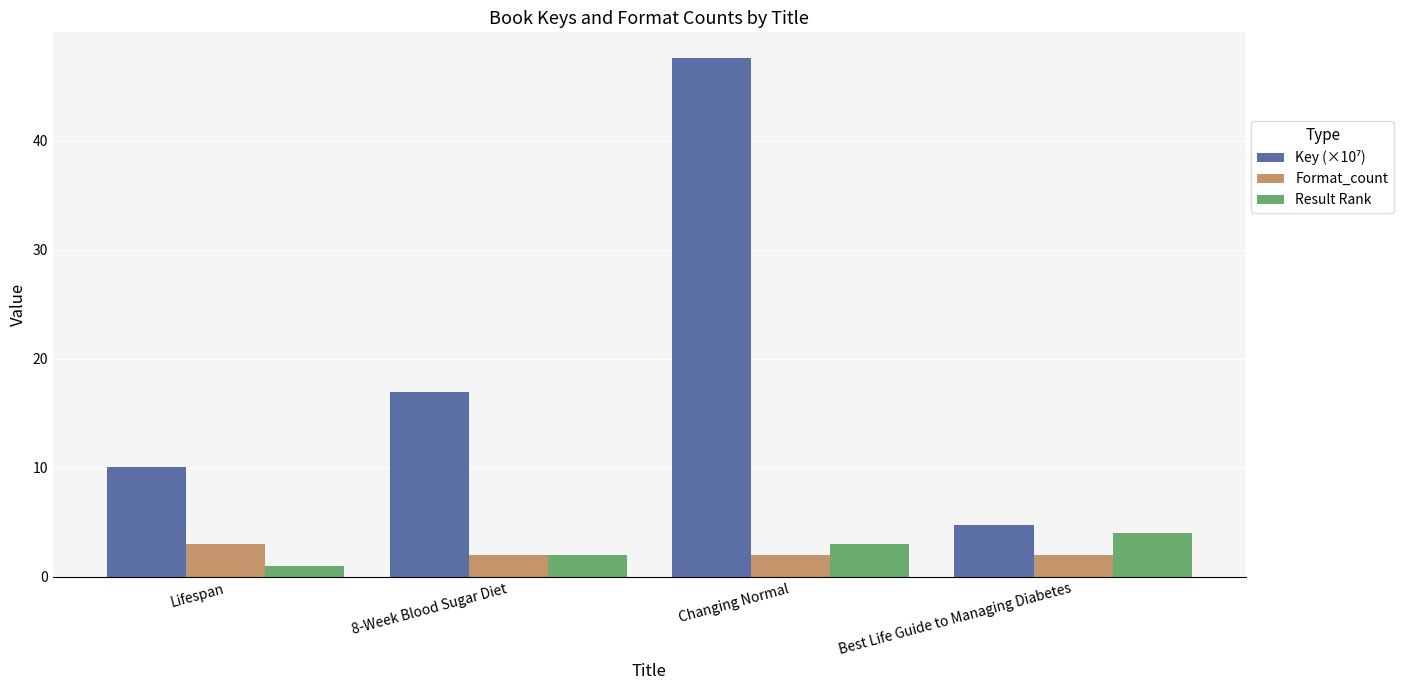

What is the sum of all Format_count values?

9.0